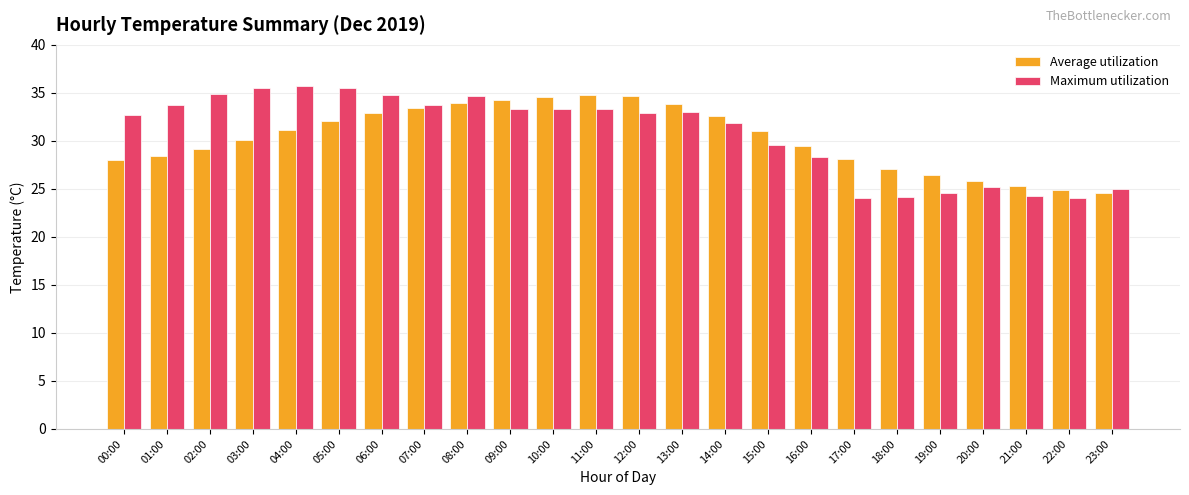

Count the number of data series in this chart.

2